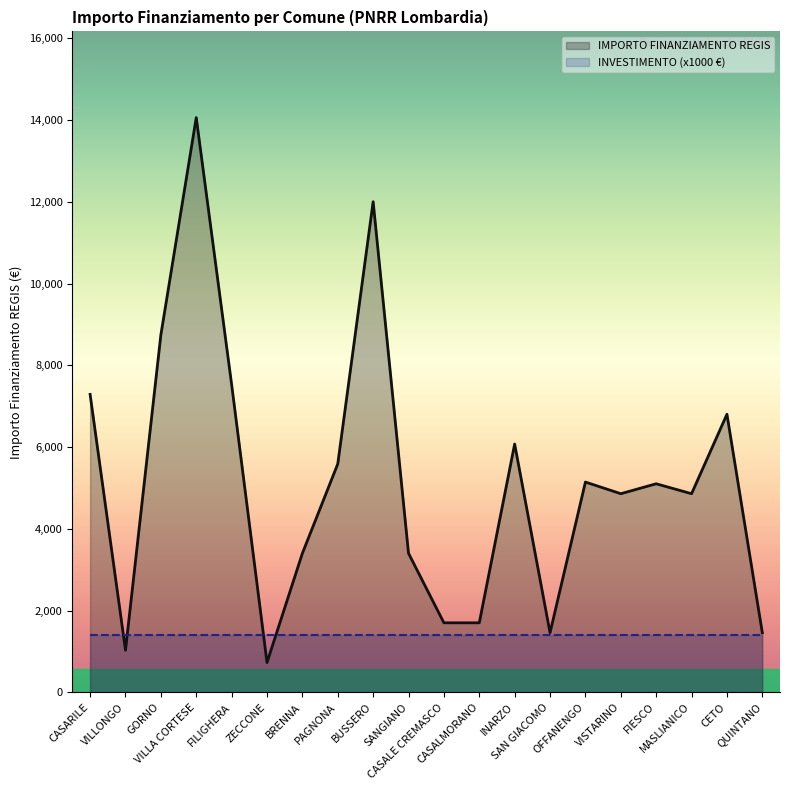

What is the smallest value displayed?

729